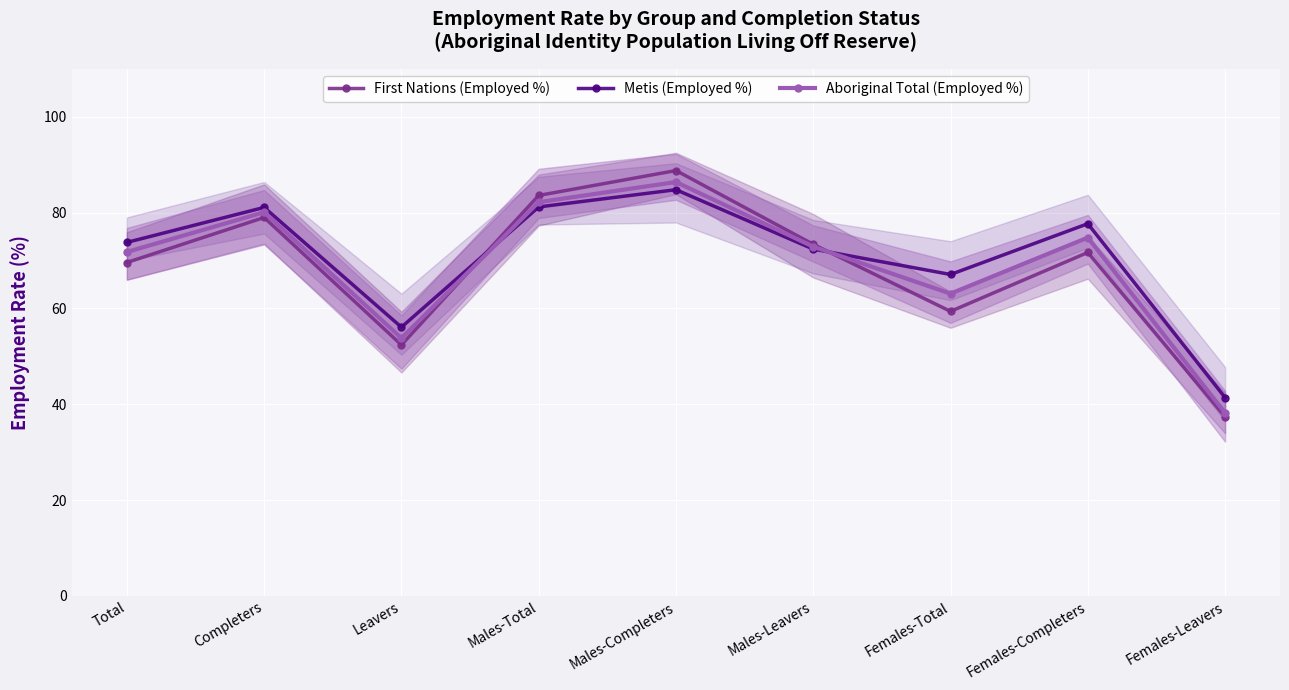

What is the difference between the second highest and second lowest values in the Metis (Employed %) series?

25.1